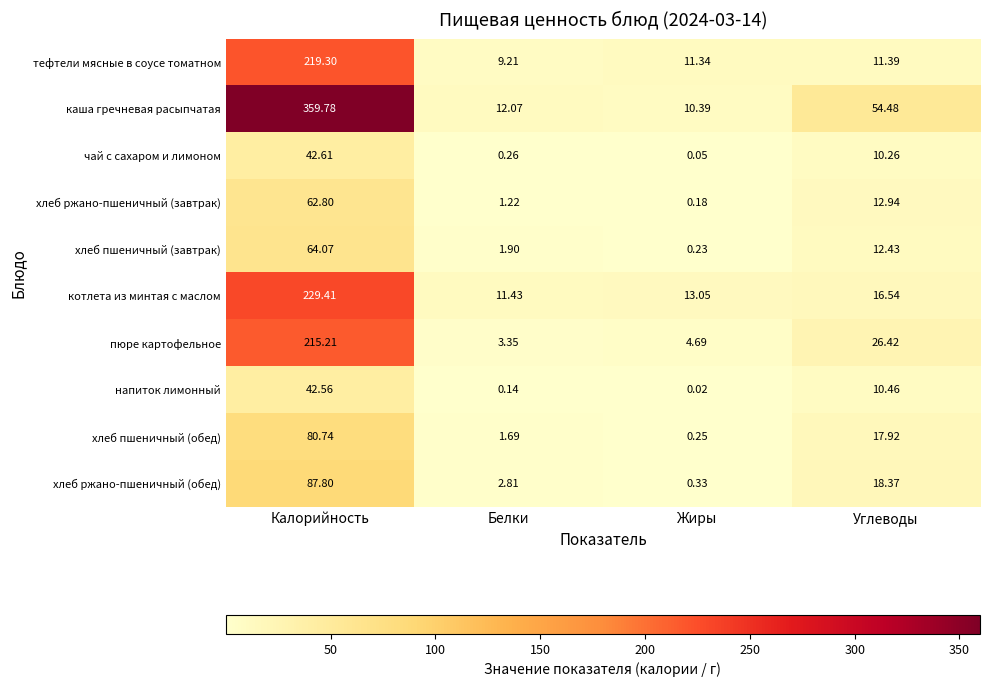

At which label does хлеб ржано-пшеничный (завтрак) first exceed 12?

Калорийность